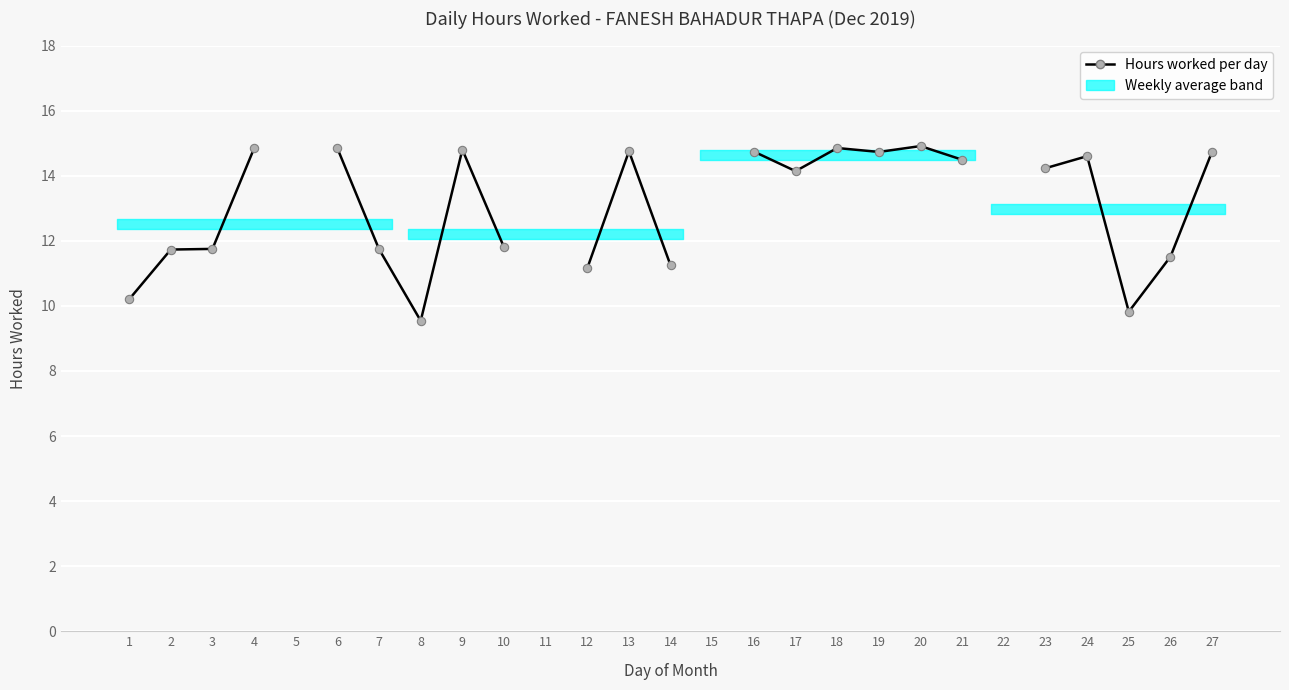

What is the value of the 18th point from the left?

14.8